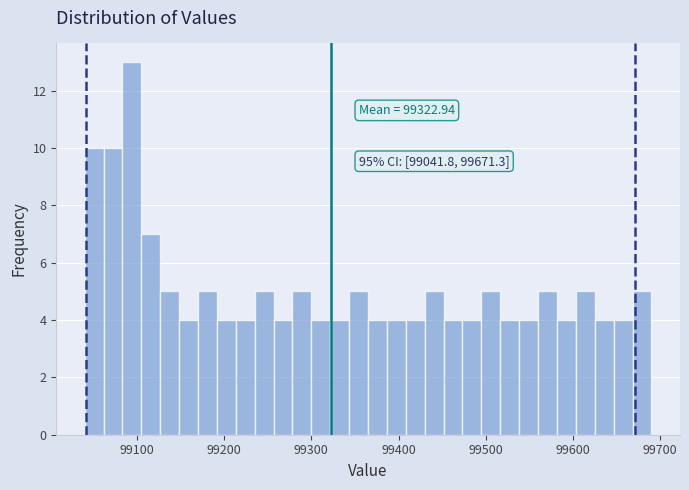

Around what value on the x-axis is the tallest bar? Give the approximate position of its centre, as read against the axis.

99090